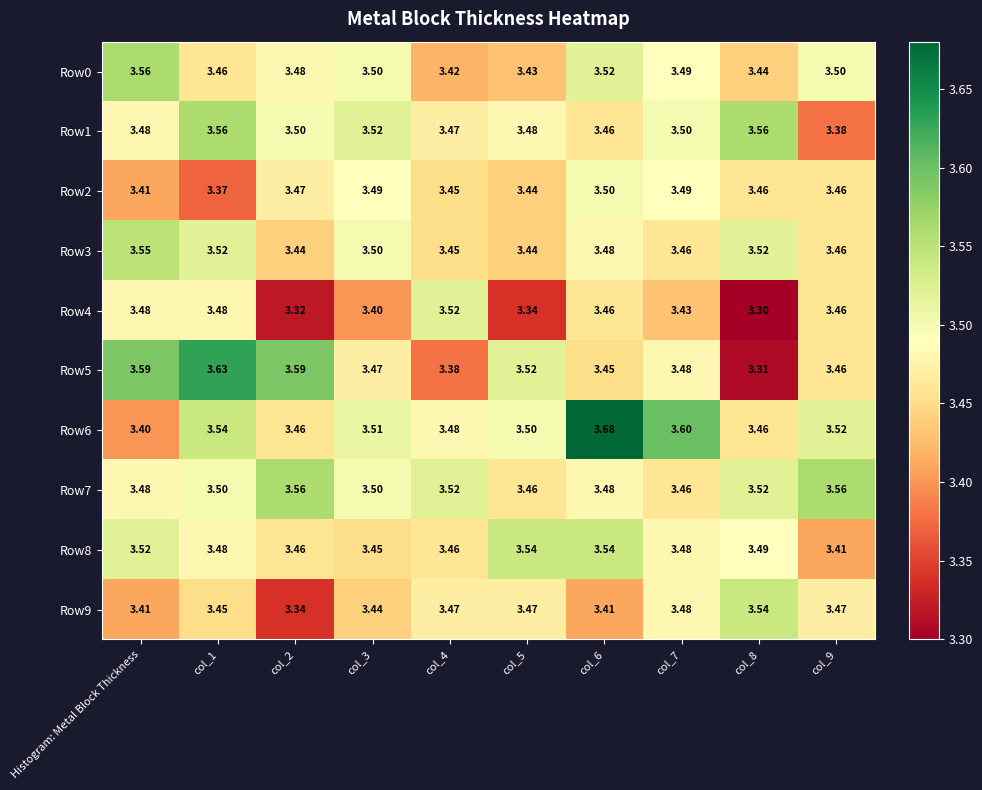

Is the value of Row7 at col_8 greater than the value of Row9 at col_4?

Yes